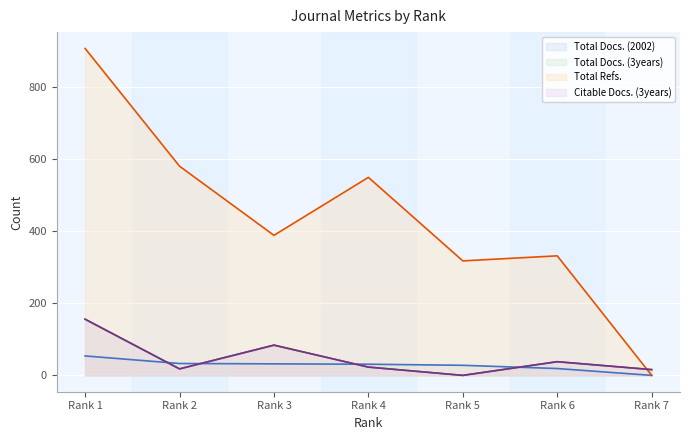

What is the sum of the Total Refs. values at Rank 3 and Rank 7?

389